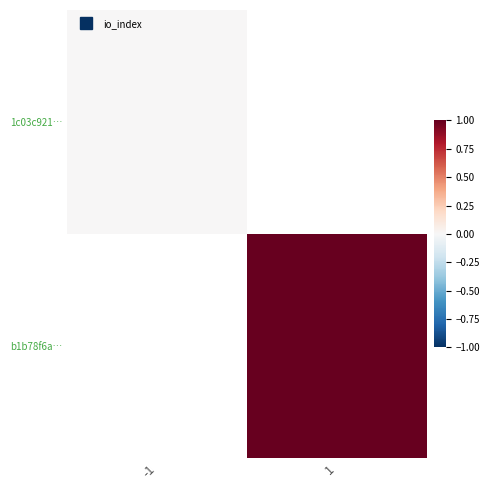

How many categories are shown in the chart?

2